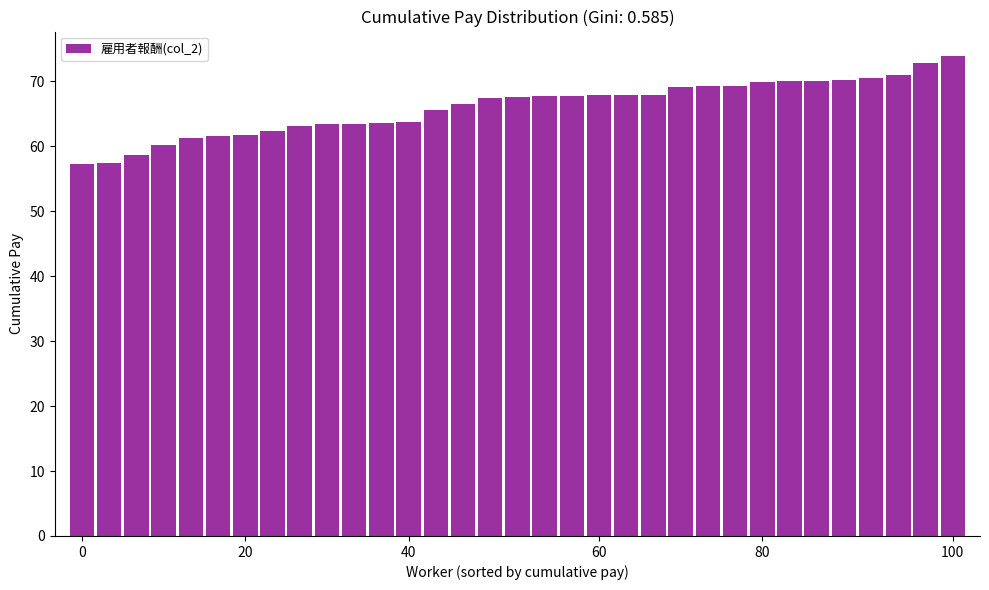

What is the value of the 27th bar from the left?

70.0